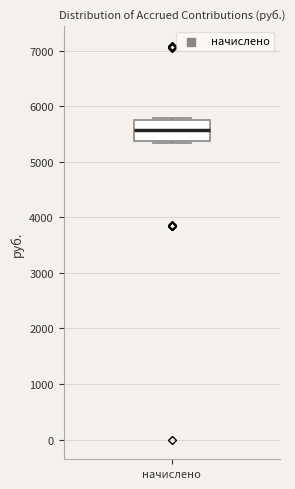

Where does the median line of the box for начислено sit on the y-axis? The values are not printed on the chart, so give them approximately, as read against the axis.

5600